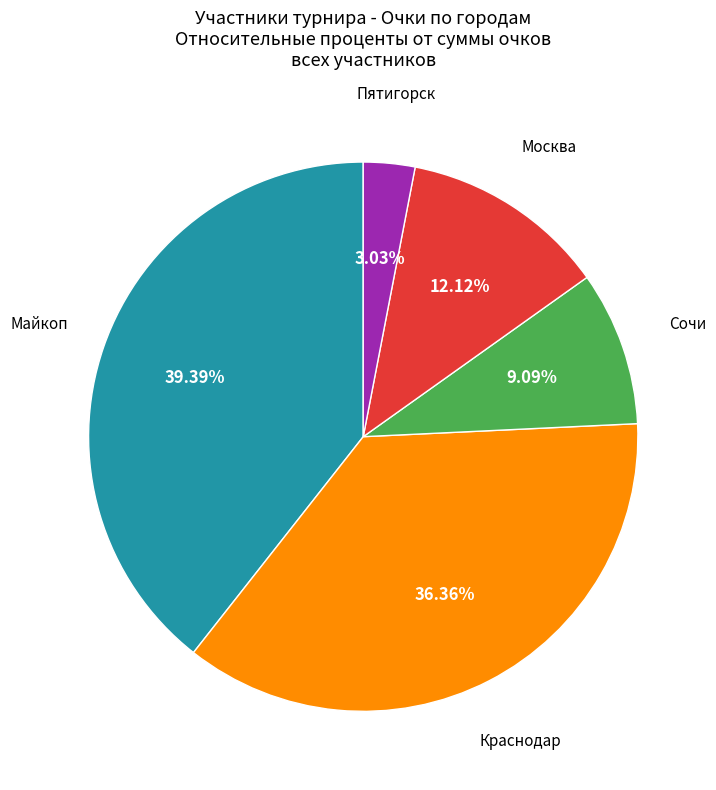

Is there a majority slice in this chart?

No